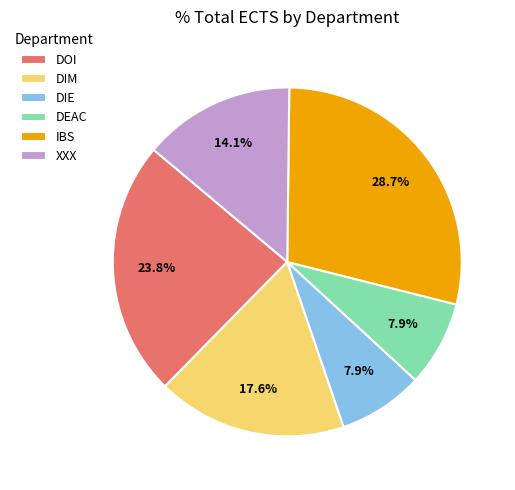

To the nearest percent, what percentage of the pie is DEAC?

8%